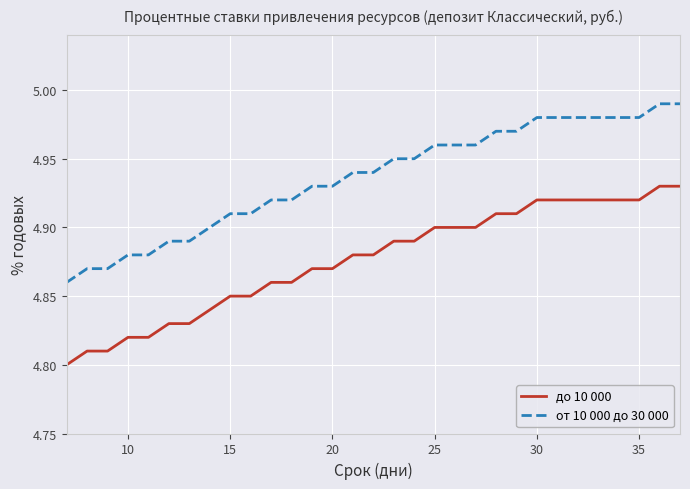

Is this an area chart (filled region under the line)?

No